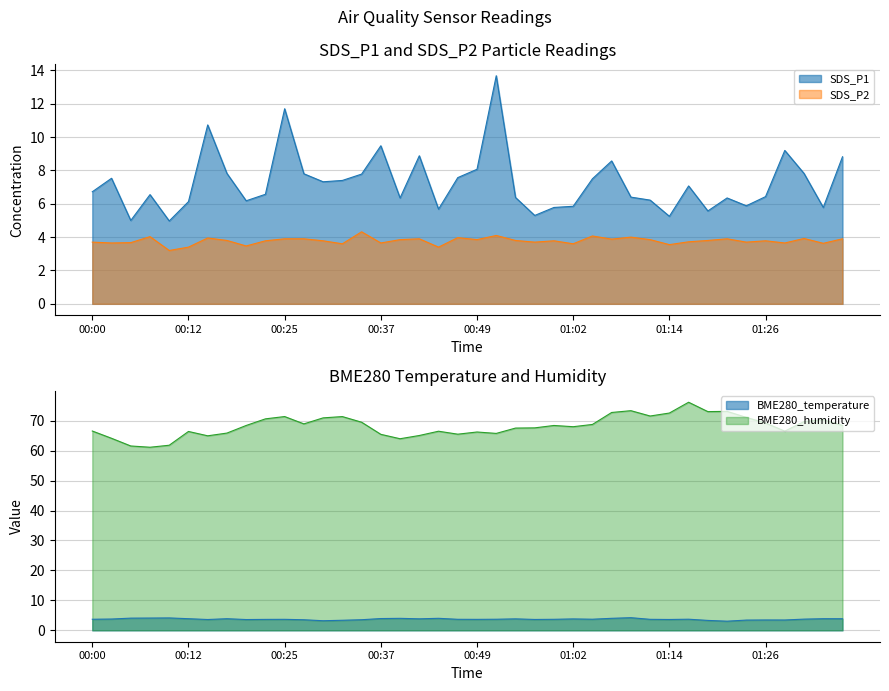

List the series in order of their peak value, lowest first.

BME280_temperature, SDS_P2, SDS_P1, BME280_humidity